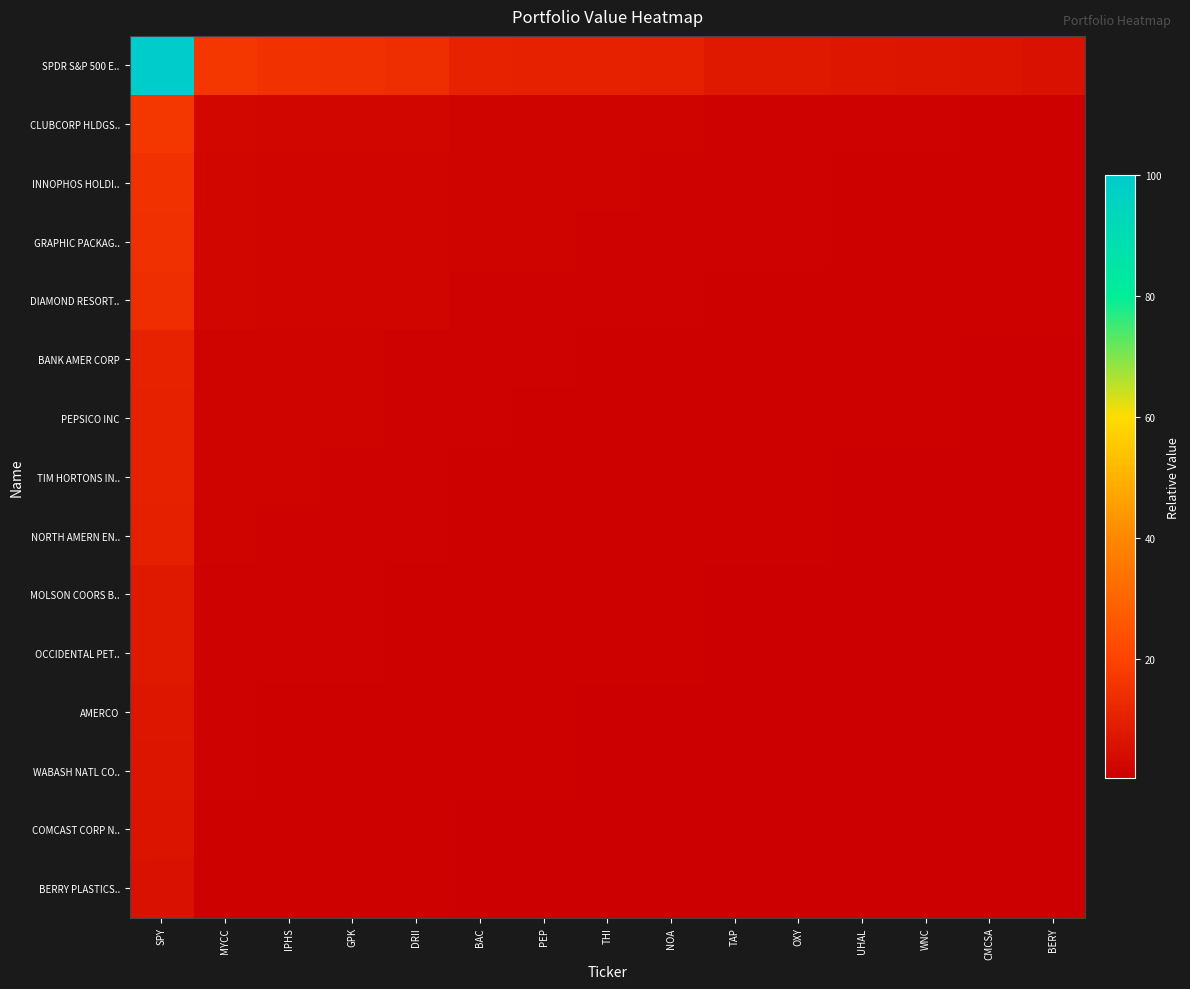

List the series in order of their peak value, highest first.

SPDR S&P 500 E.., CLUBCORP HLDGS.., INNOPHOS HOLDI.., GRAPHIC PACKAG.., DIAMOND RESORT.., BANK AMER CORP, PEPSICO INC, TIM HORTONS IN.., NORTH AMERN EN.., MOLSON COORS B.., OCCIDENTAL PET.., AMERCO, WABASH NATL CO.., COMCAST CORP N.., BERRY PLASTICS..